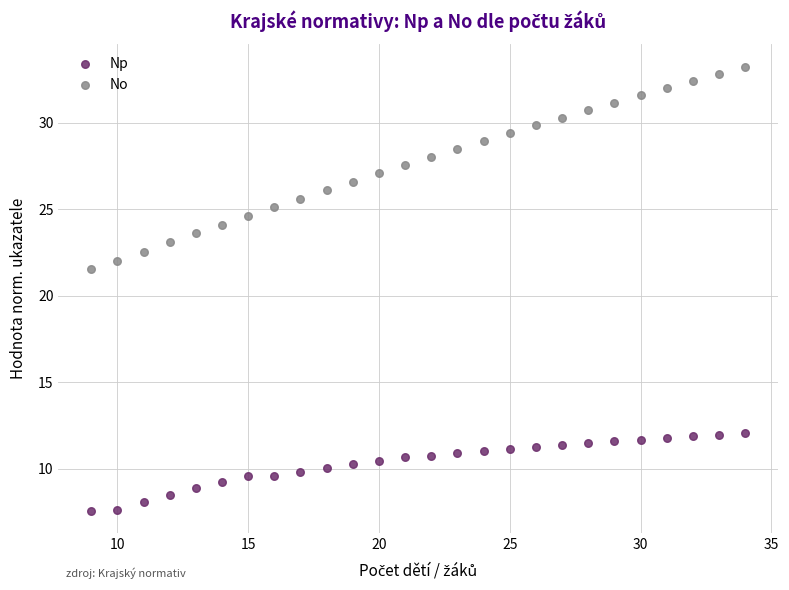

Across all series, what Y value is closest to 20?

21.6